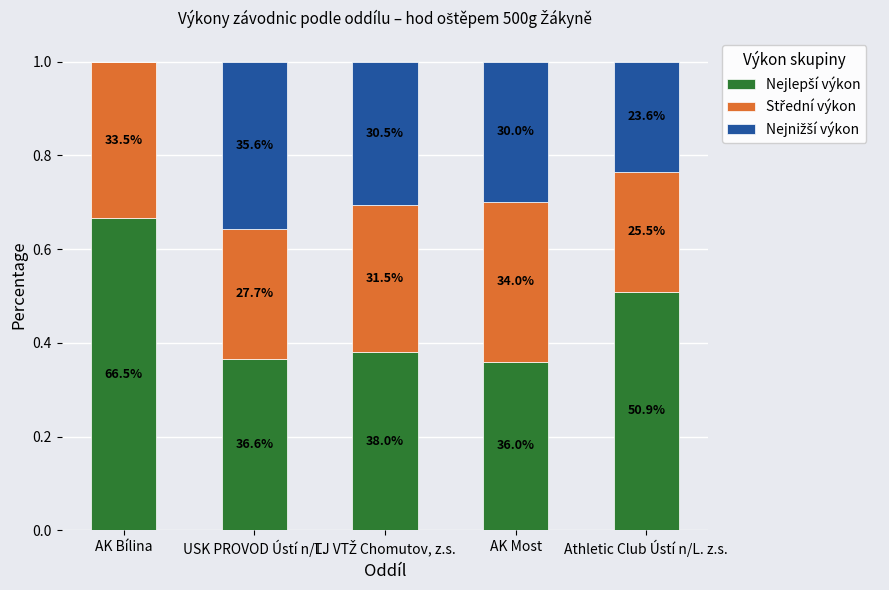

Which series has the largest range (max minus min)?

Nejnižší výkon